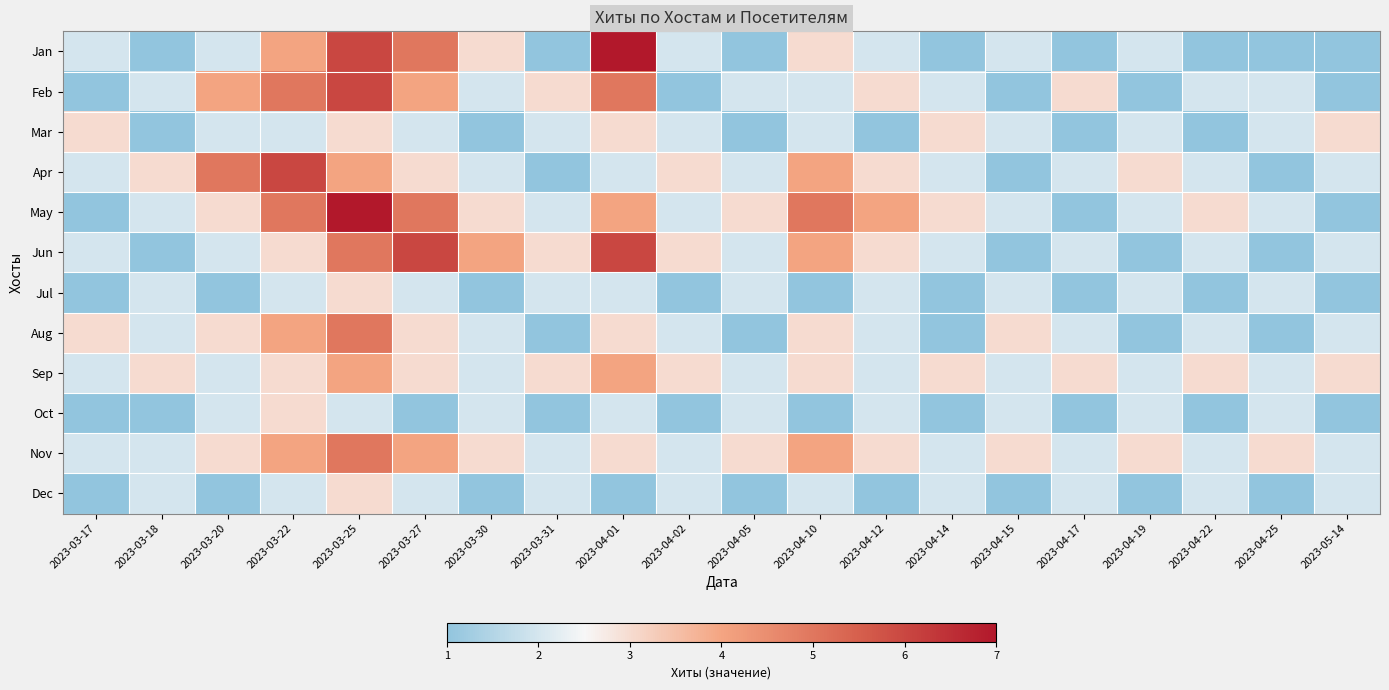

Rank the series by their maximum value, from highest to lowest.

Jan, May, Feb, Apr, Jun, Aug, Nov, Sep, Mar, Jul, Oct, Dec